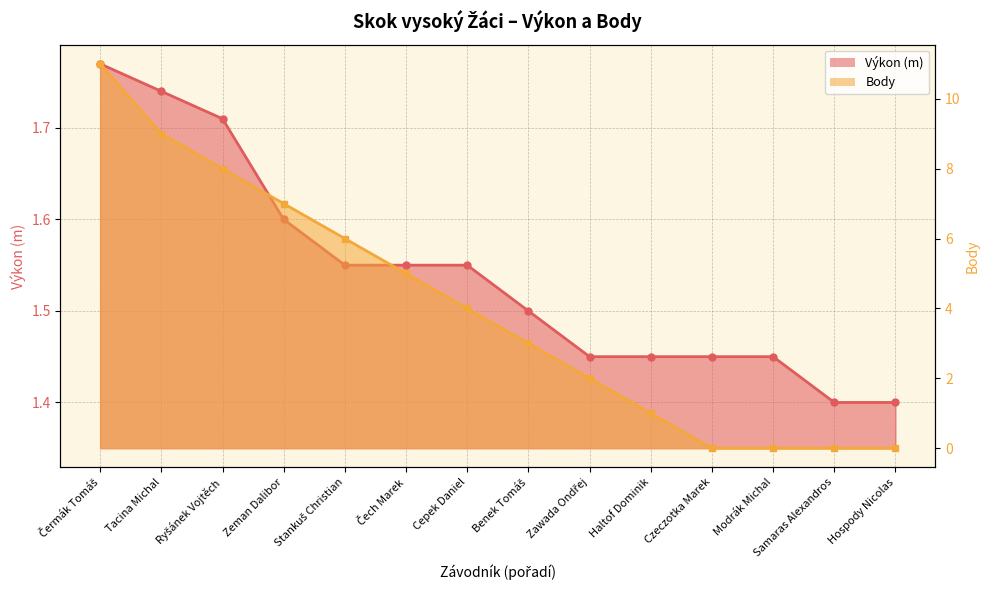

List the series in order of their overall mean, lowest first.

Výkon, Body